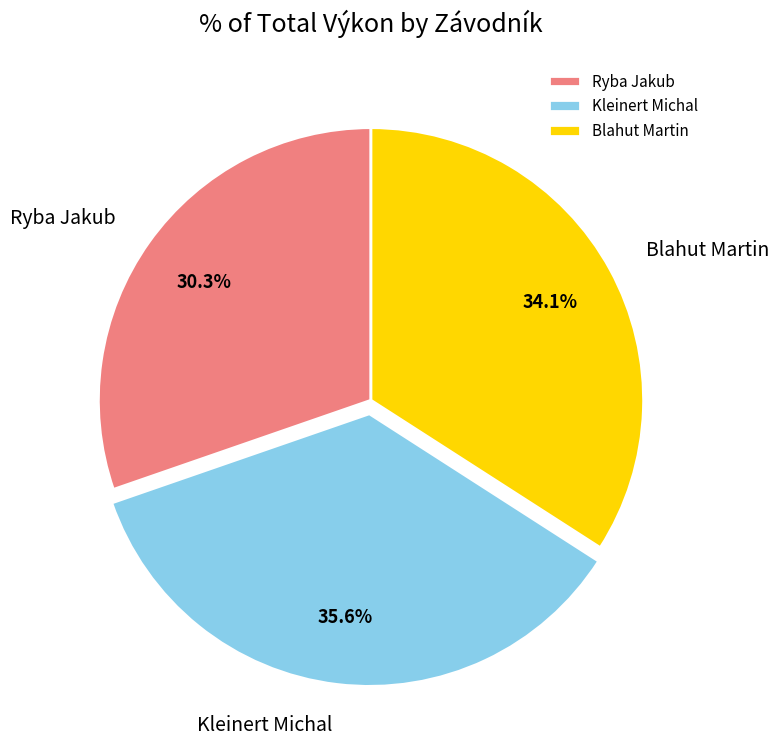

To the nearest percent, what is the average slice percentage?

33%